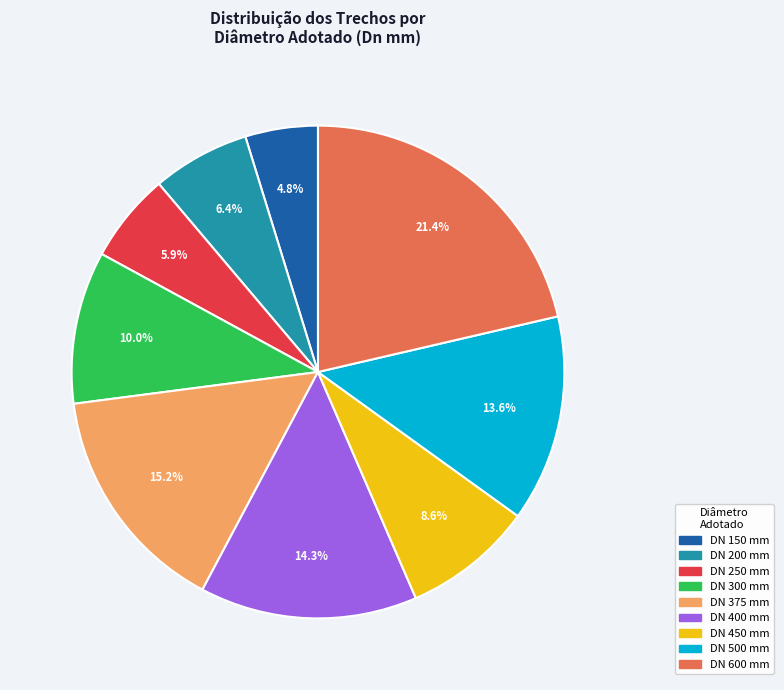

To the nearest percent, what is the difference between the largest and smallest slice percentages?

17%